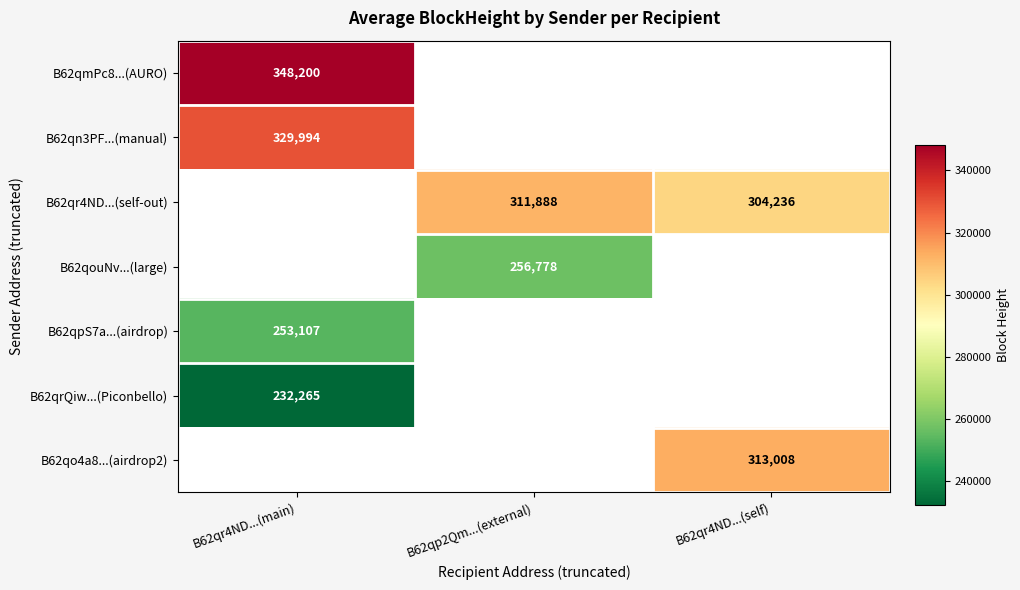

The B62qo4a8...(airdrop2) series shows 83517 at B62qr4ND...(self). True or false?

False